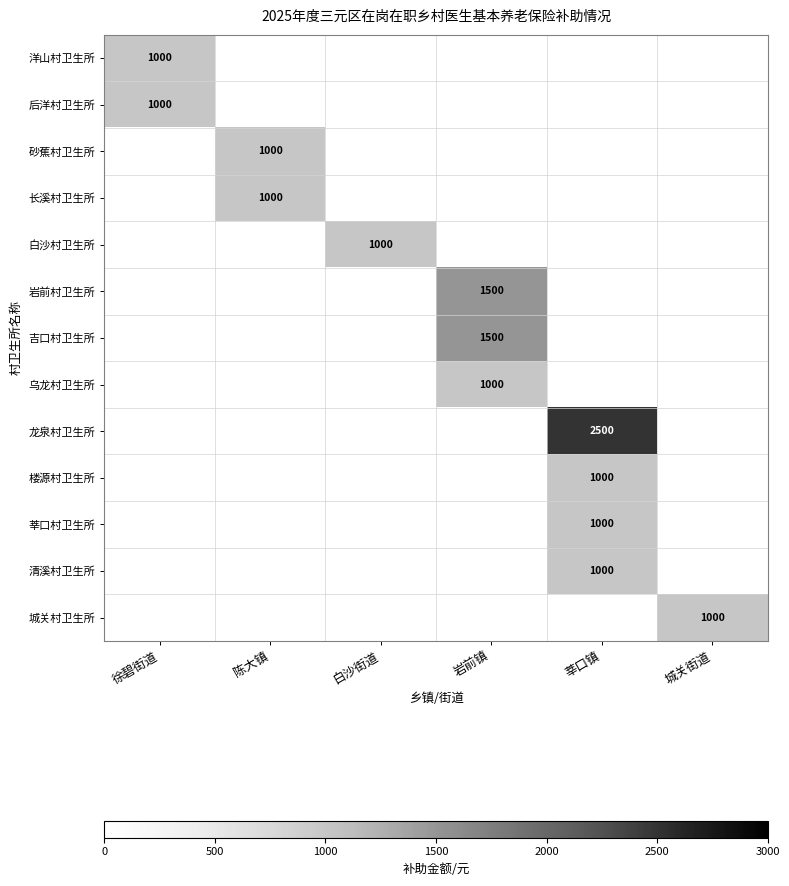

The 楼源村卫生所 series shows 1000 at 莘口镇. True or false?

True